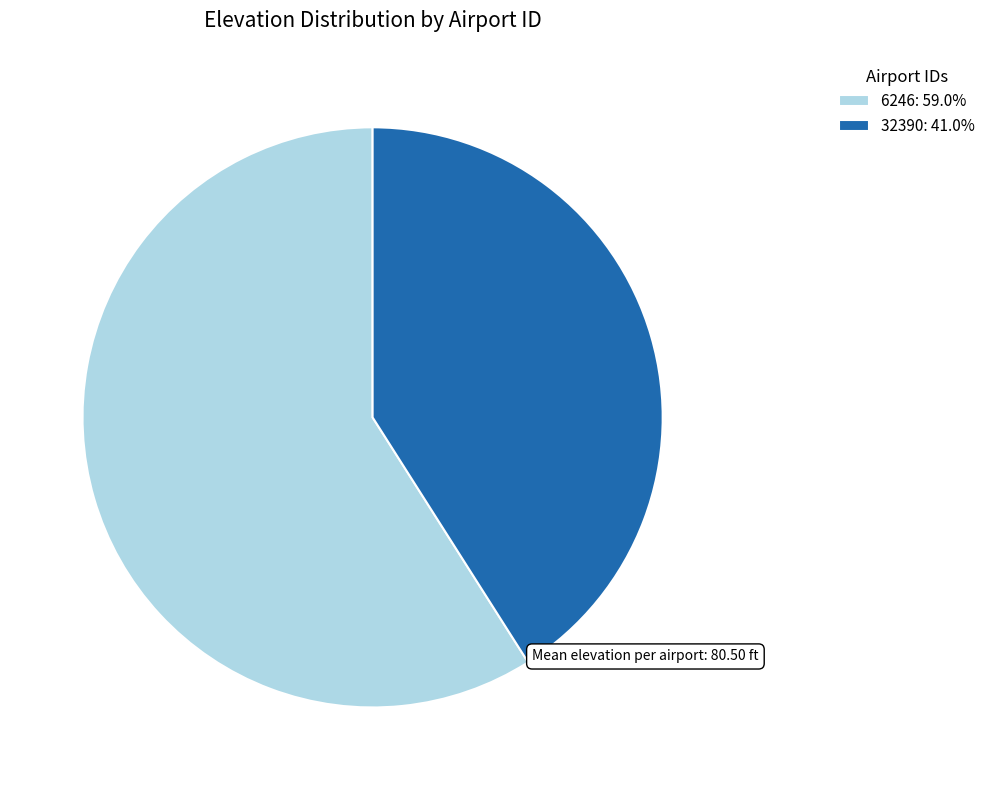

Does 6246 represent more than half of the total?

Yes